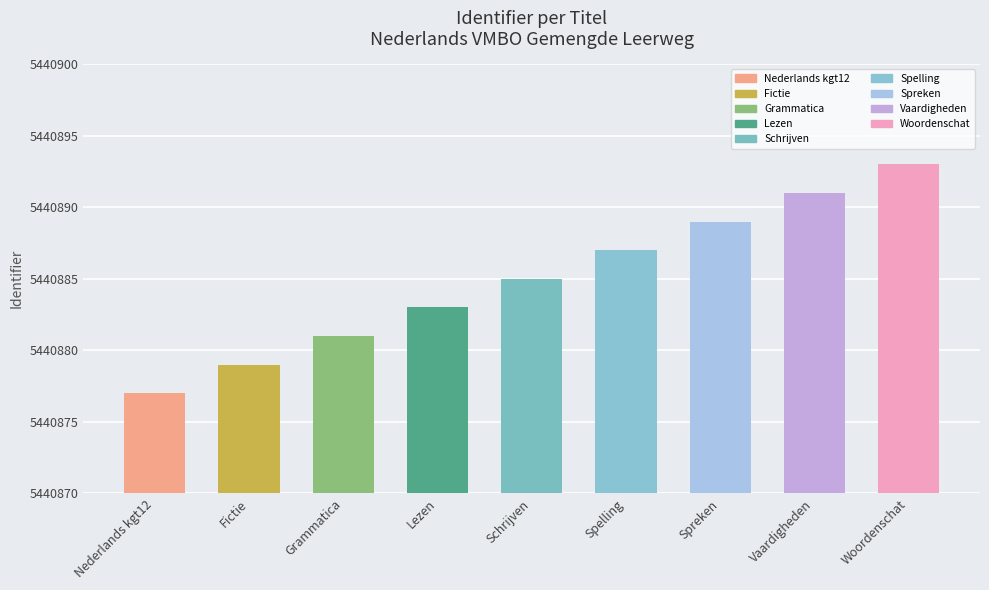

Reading left to right, extract all data points from this chart.

5440877	5440879	5440881	5440883	5440885	5440887	5440889	5440891	5440893